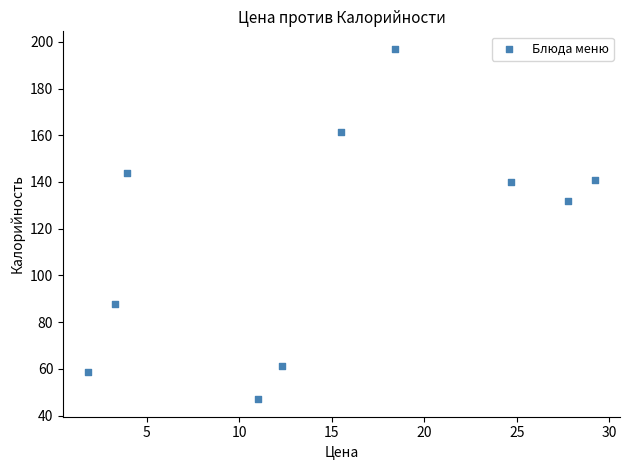

What Y value in the scatter plot is closest to 122?

131.8